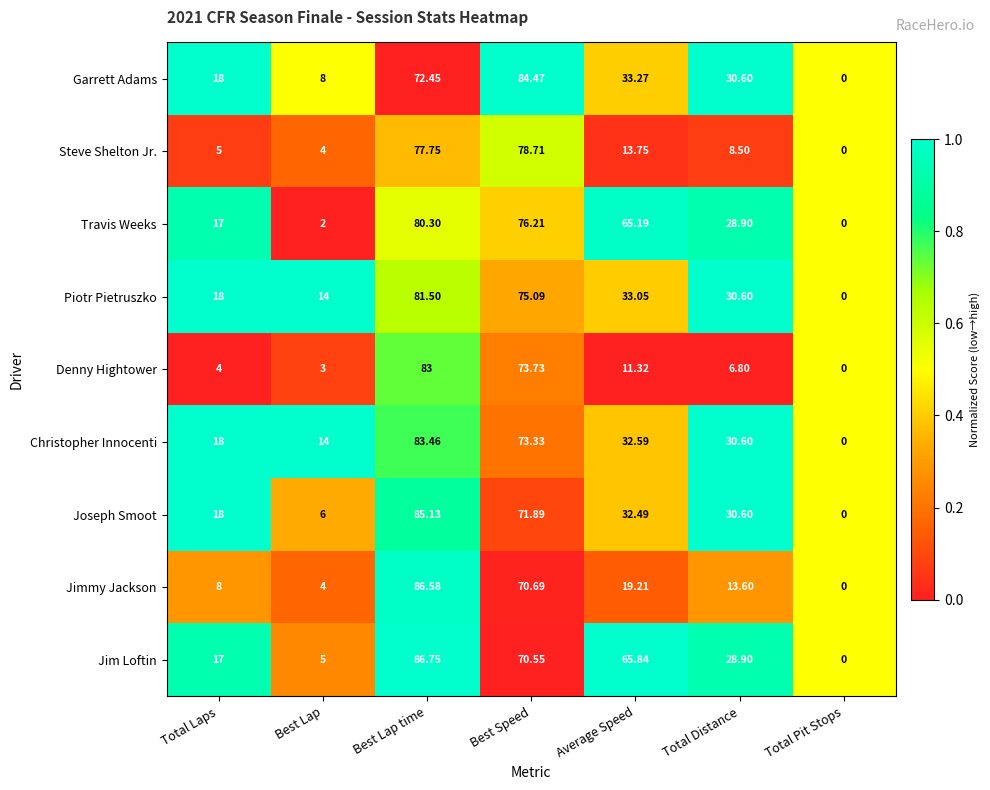

At which category is the sum across all series the highest?

Best Lap time